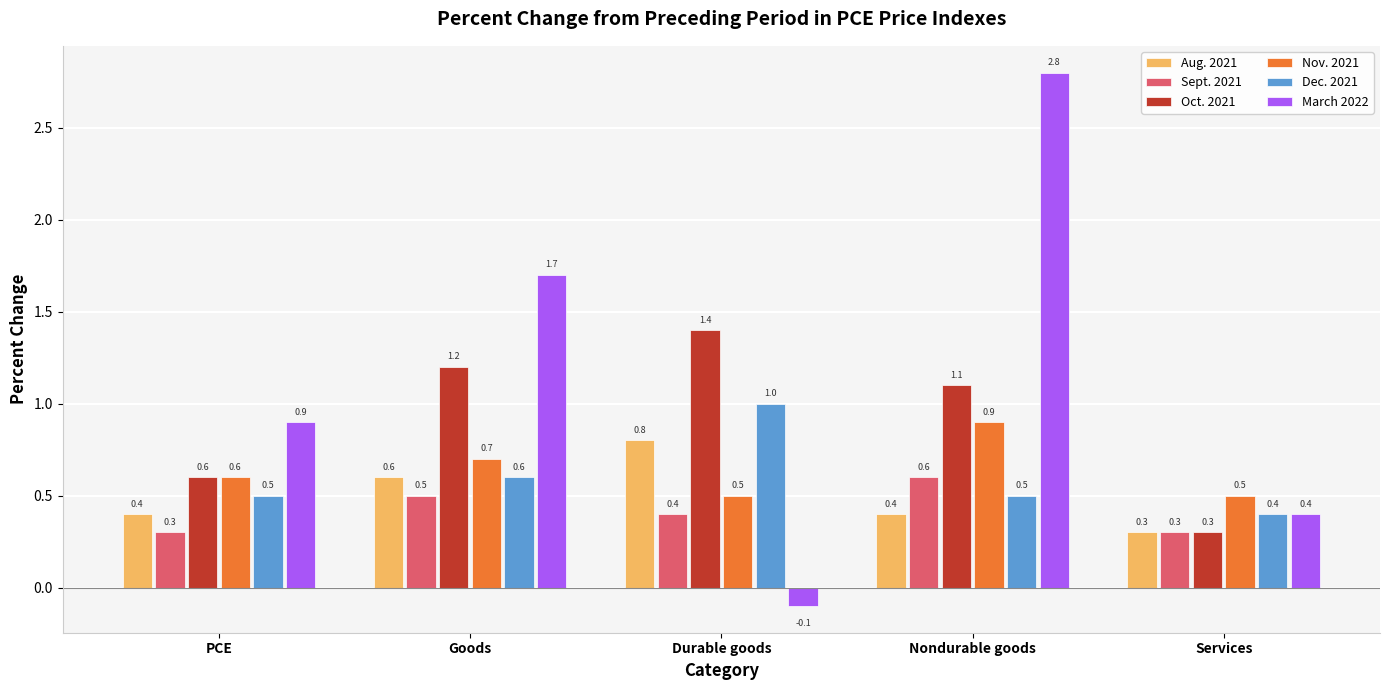

Between Nondurable goods and Services, which series saw the biggest shift?

March 2022